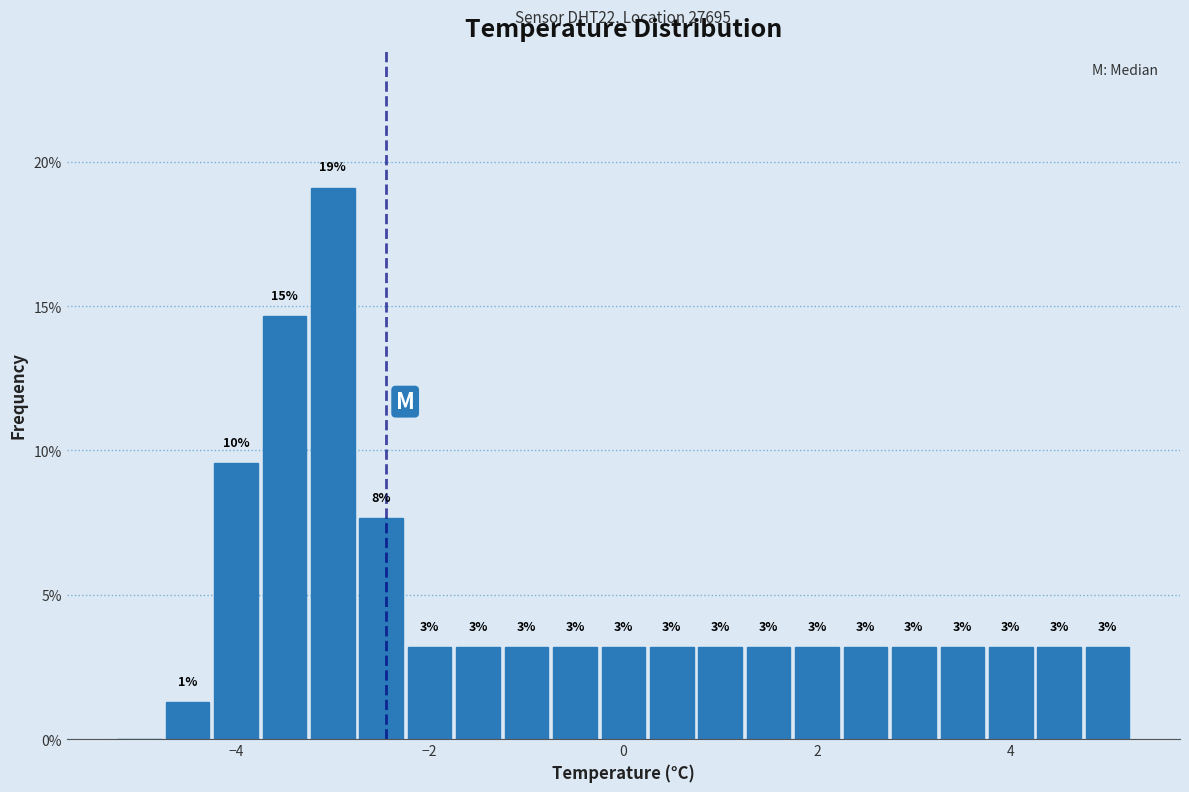

Around what value on the x-axis is the tallest bar? Give the approximate position of its centre, as read against the axis.

-3.0